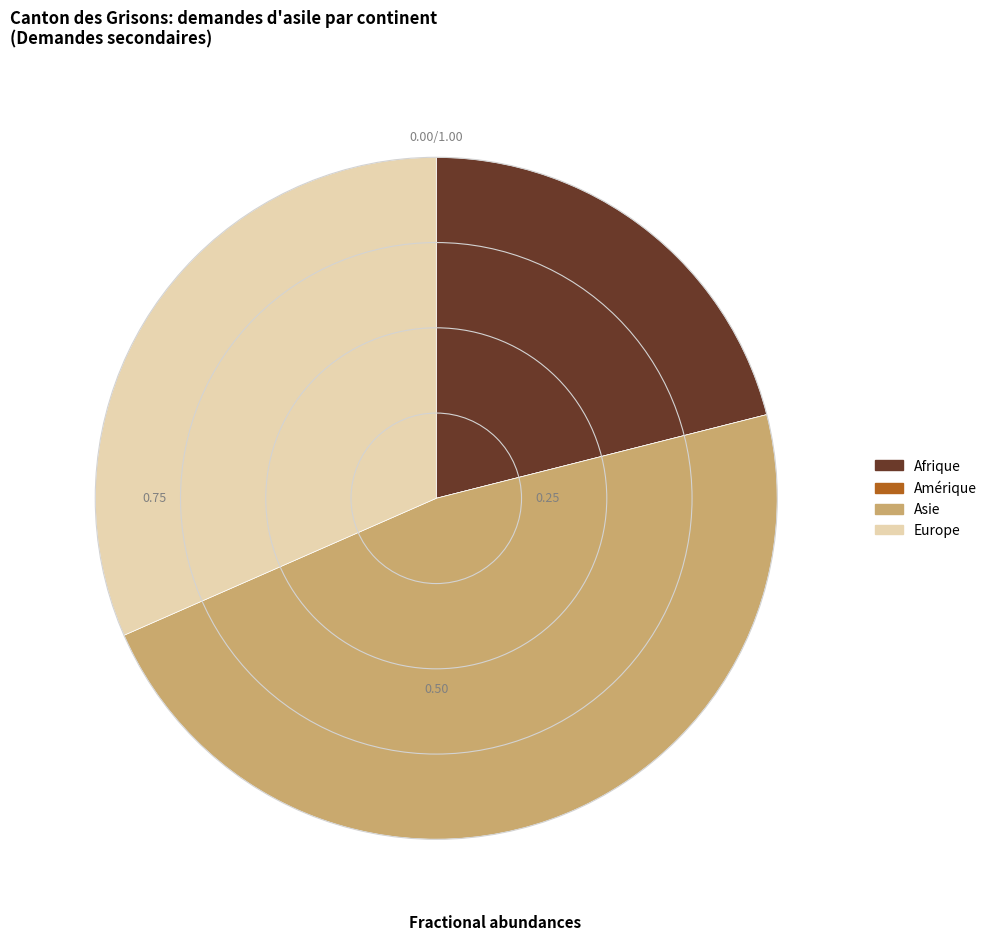

Between Europe and Asie, which is larger?

Asie